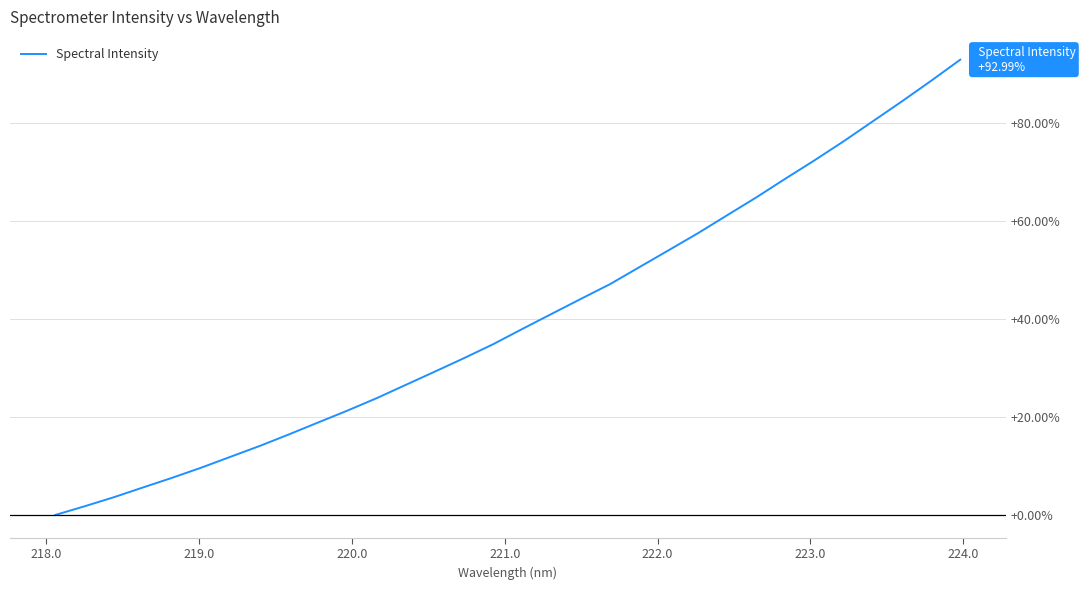

What is the maximum value shown in the chart?

93.0